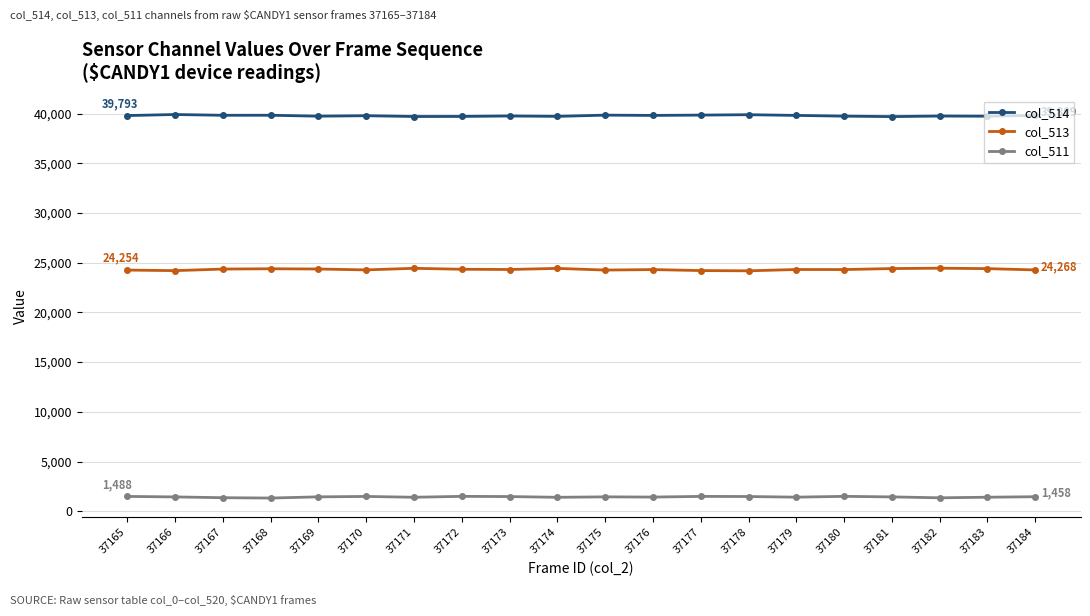

What is the value of the col_511 point at the 17th from the left?

1441